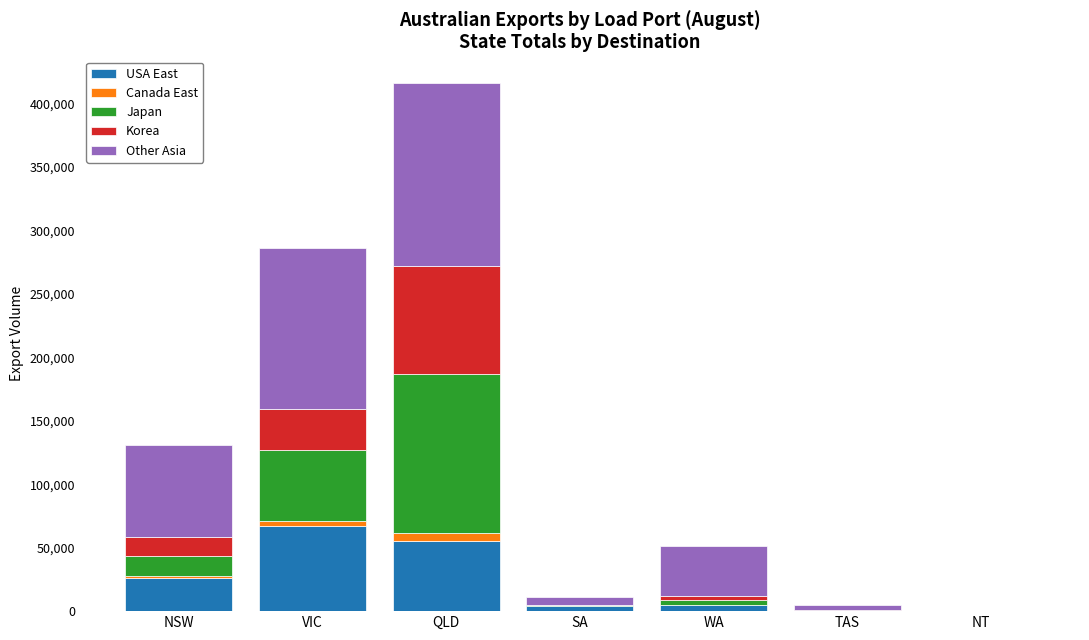

At which category is the sum across all series the highest?

QLD